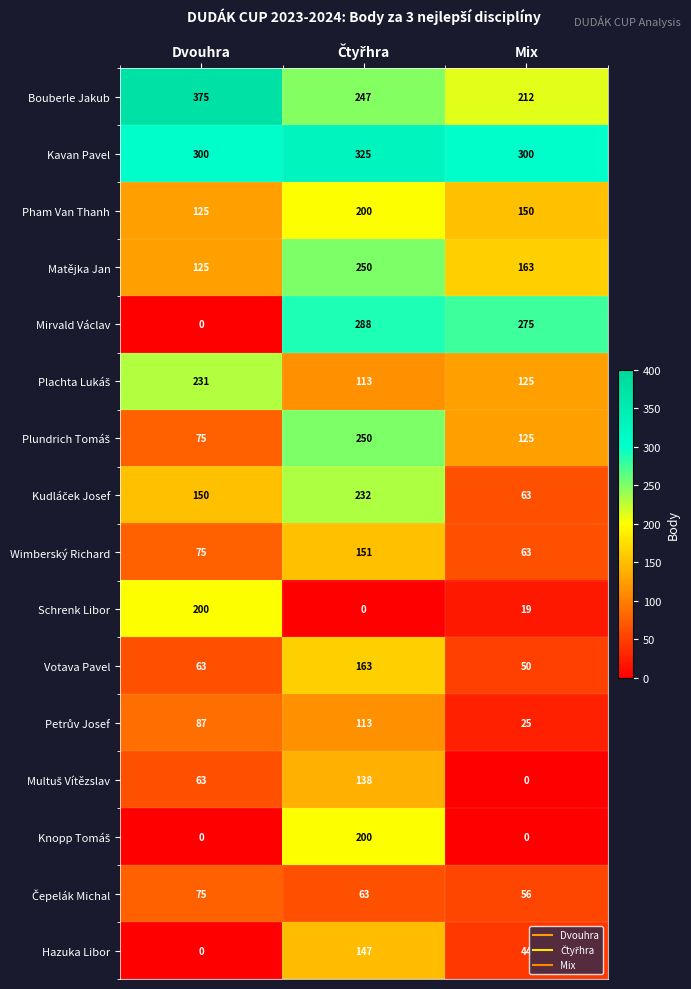

What is the difference between the second highest and minimum values in the Hazuka Libor series?

44